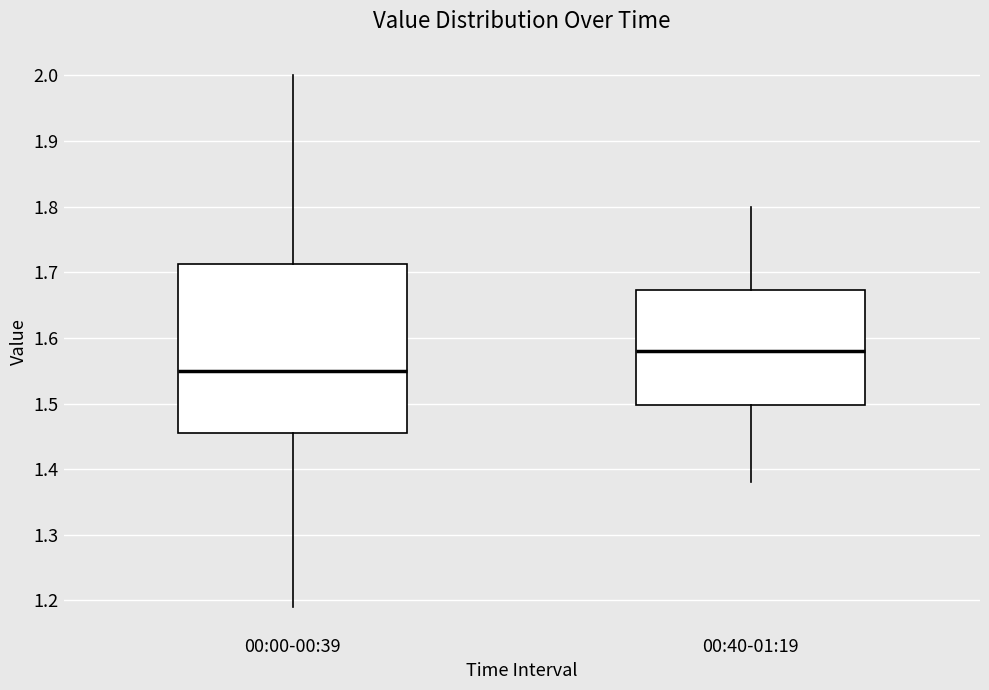

Reading left to right, read every box against the y-axis: the position of its median line, the range the box covers, and the ends of its whiskers. The values are not printed on the chart, so give them approximately, as read against the axis.

00:00-00:39: median 1.55, box 1.46 to 1.71, whiskers 1.19 to 2.00
00:40-01:19: median 1.58, box 1.50 to 1.67, whiskers 1.38 to 1.80